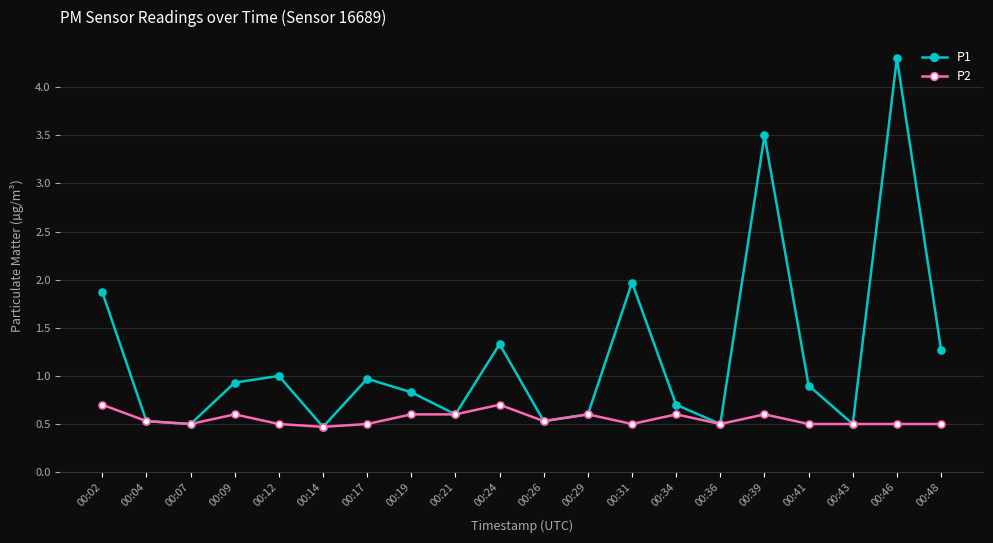

What is the sum of the P2 values at 00:26 and 00:31?

1.0